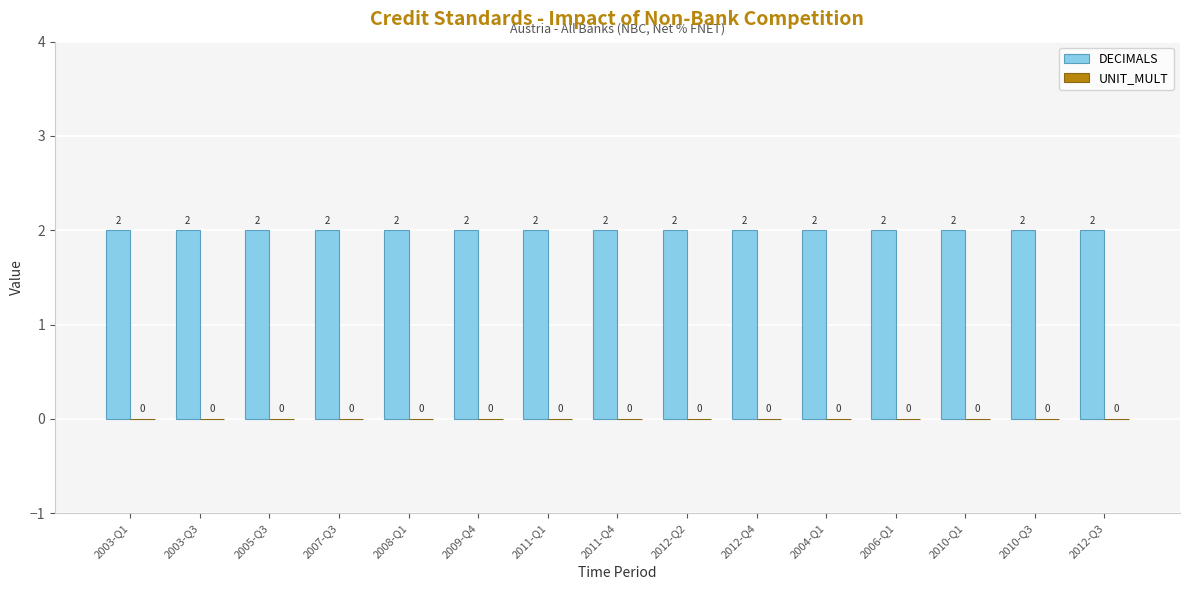

At which label does DECIMALS reach its peak?

2003-Q1